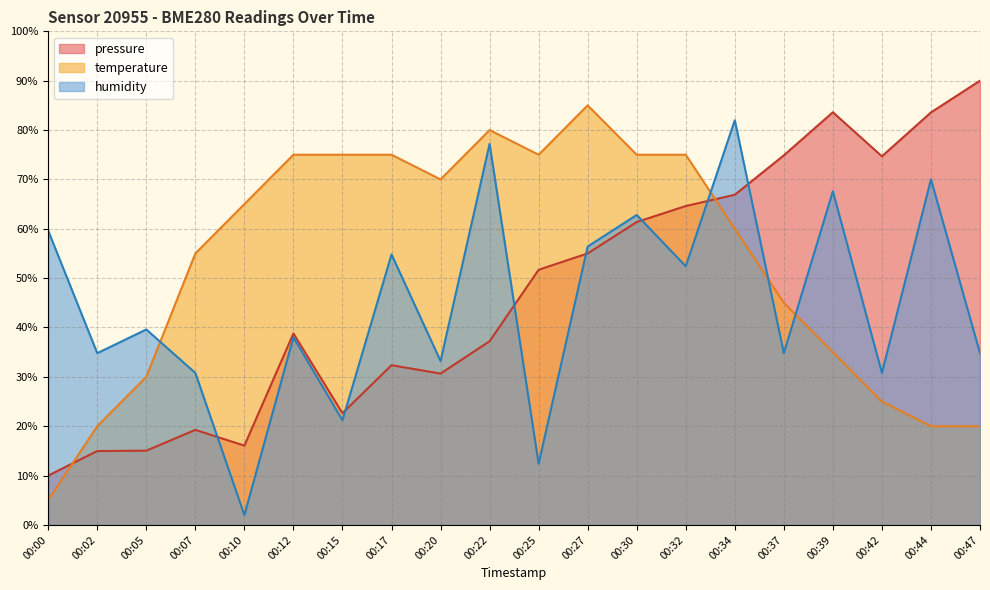

What is the sum of the temperature values at 00:15 and 00:37?

120.0